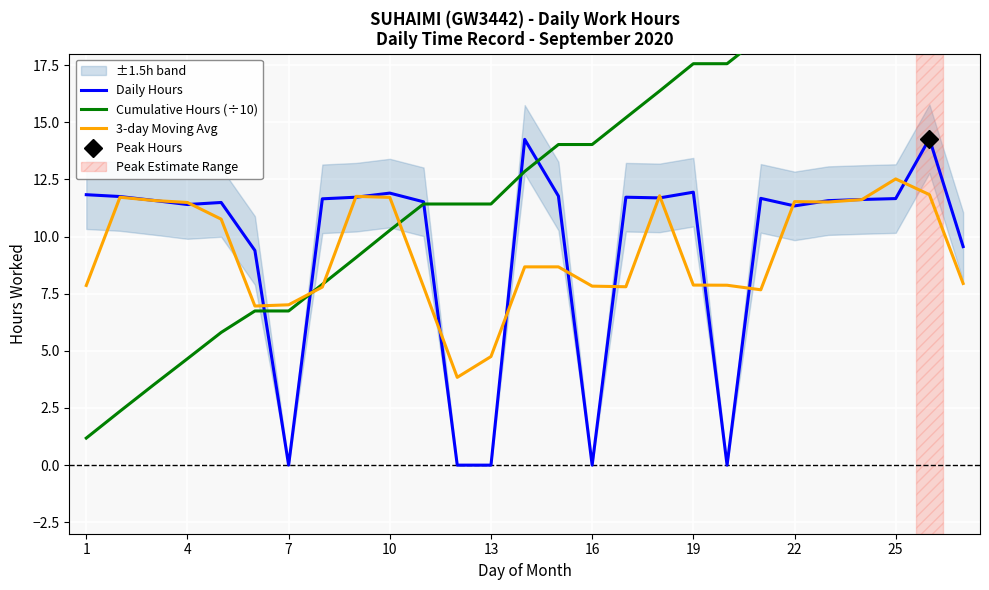

Reading left to right, what are all the values shown in this chart?

Daily Hours: 11.8	11.8	11.6	11.4	11.5	9.4	0.0	11.7	11.7	11.9	11.5	0.0	0.0	14.2	11.8	0.0	11.7	11.7	11.9	0.0	11.7	11.3	11.6	11.6	11.7	14.3	9.6
Cumulative Hours (÷10): 1.2	2.4	3.5	4.7	5.8	6.7	6.7	7.9	9.1	10.3	11.4	11.4	11.4	12.8	14.0	14.0	15.2	16.4	17.6	17.6	18.7	19.9	21.0	22.2	23.3	24.8	25.7
3-day Moving Avg: 7.9	11.7	11.6	11.5	10.8	7.0	7.0	7.8	11.8	11.7	7.8	3.8	4.8	8.7	8.7	7.8	7.8	11.8	7.9	7.9	7.7	11.5	11.5	11.6	12.5	11.8	7.9